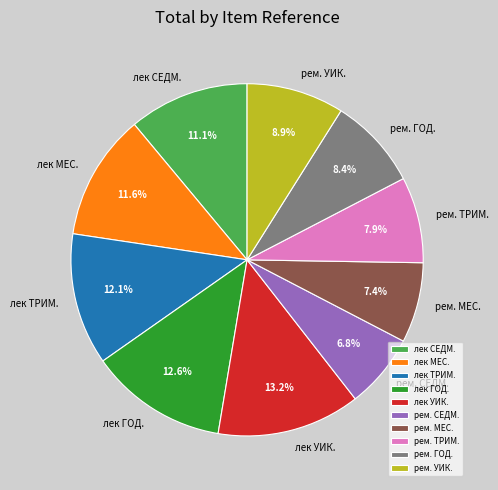

What percentage do рем. МЕС. and рем. ГОД. together represent?

15.8%